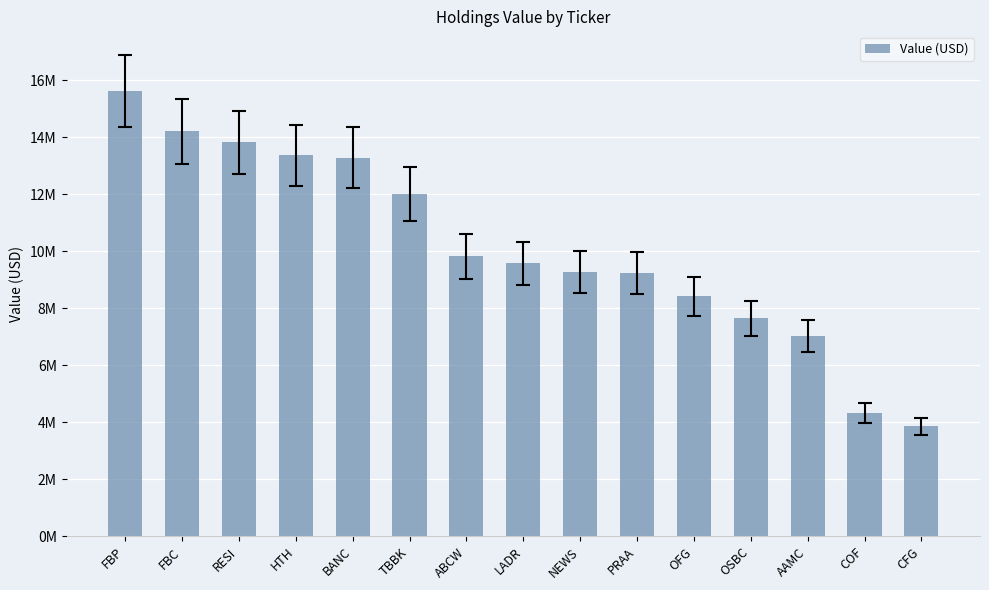

How many bars are there in total?

15